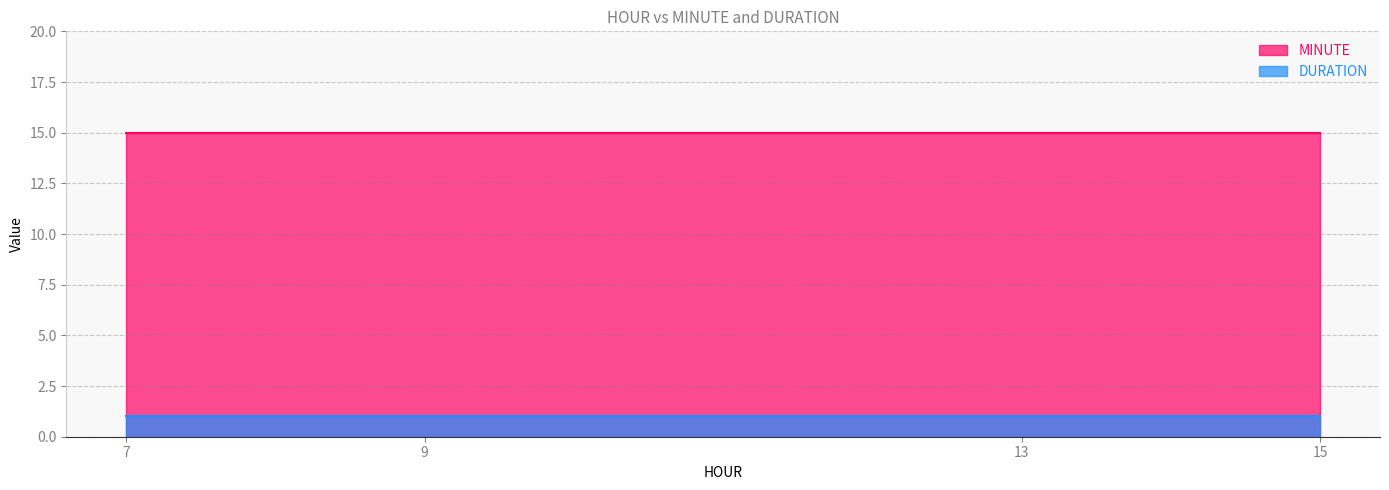

How many lines are shown in the chart?

2